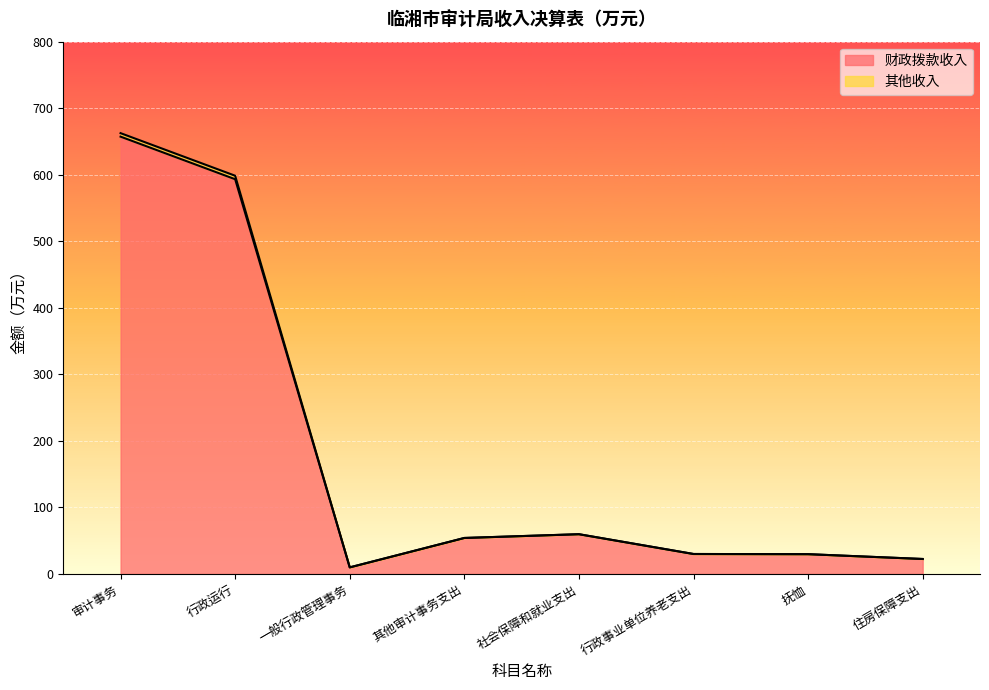

Read the 财政拨款收入 value at 社会保障和就业支出.

59.7